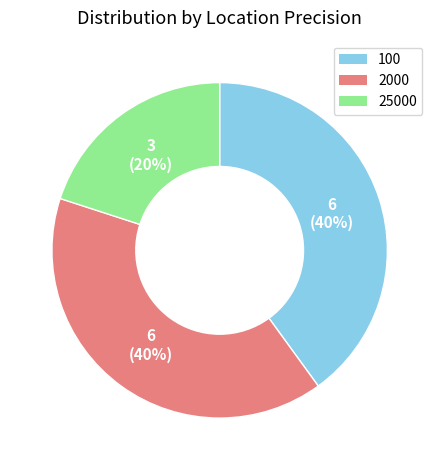

Which slice is the smallest?

25000